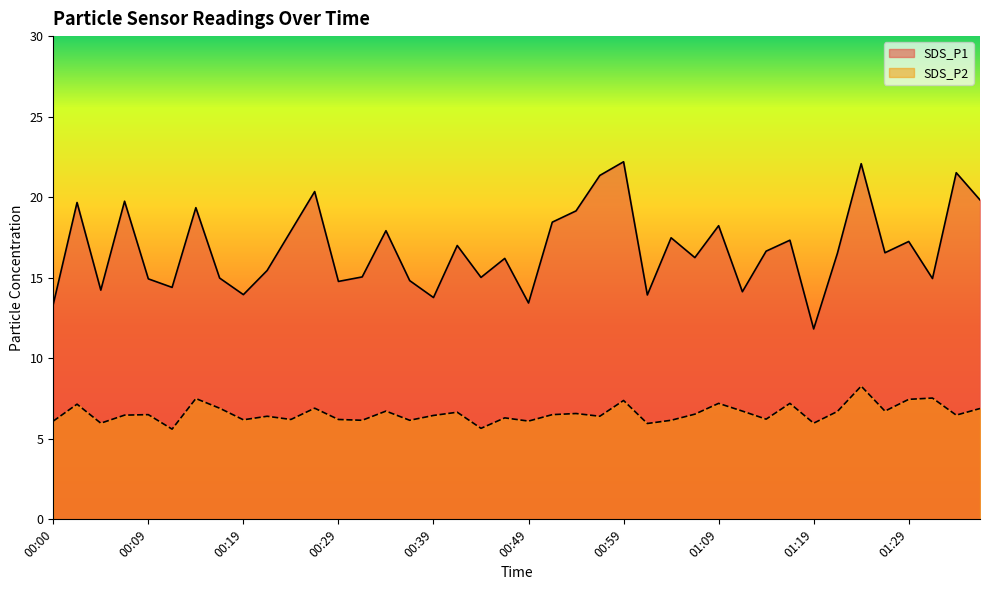

True or false: SDS_P1 and SDS_P2 cross at least once.

False